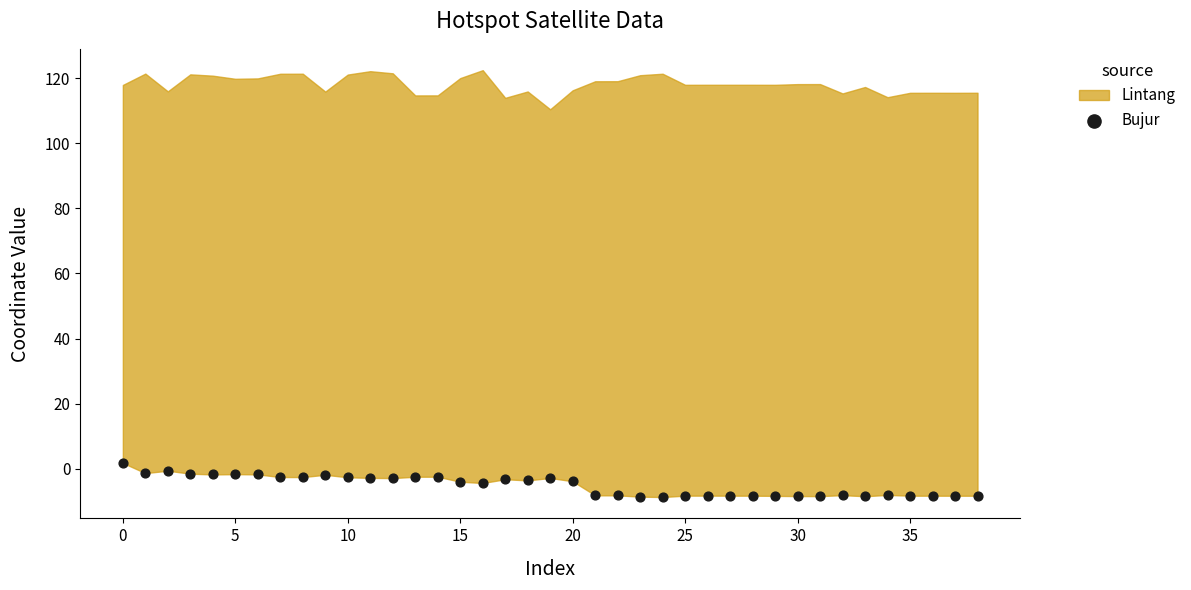

What is the range of Y values (max minus min)?

10.5